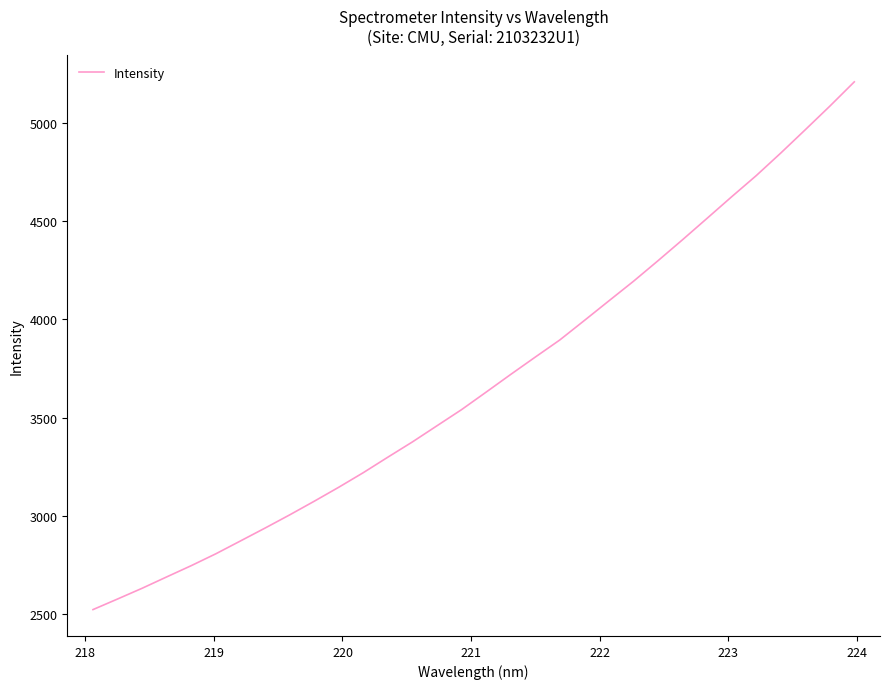

What is the difference between the maximum and minimum values?

2686.0